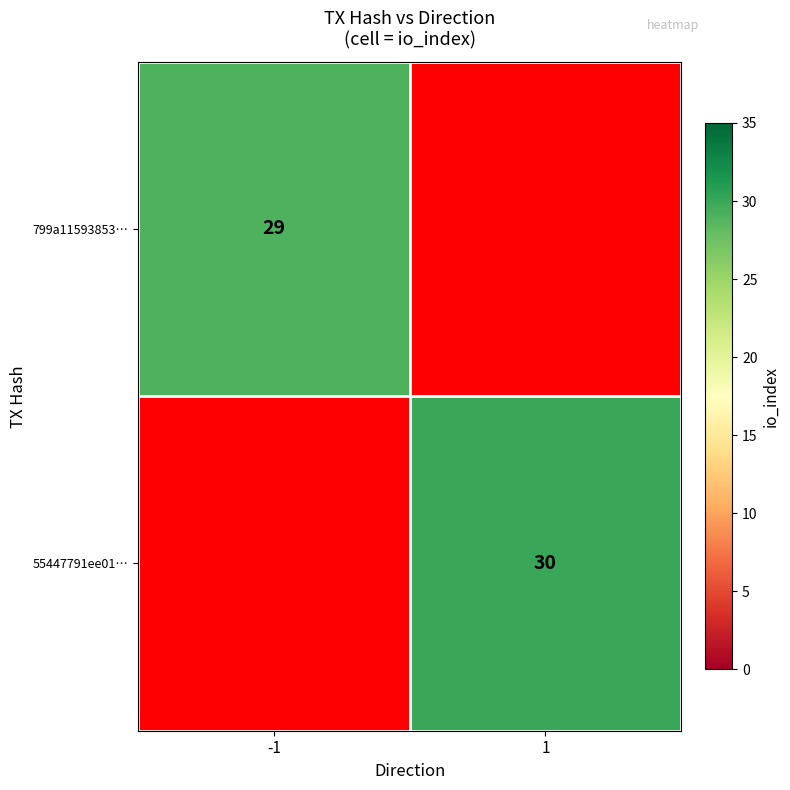

The 799a11593853… series shows 29 at -1. True or false?

True